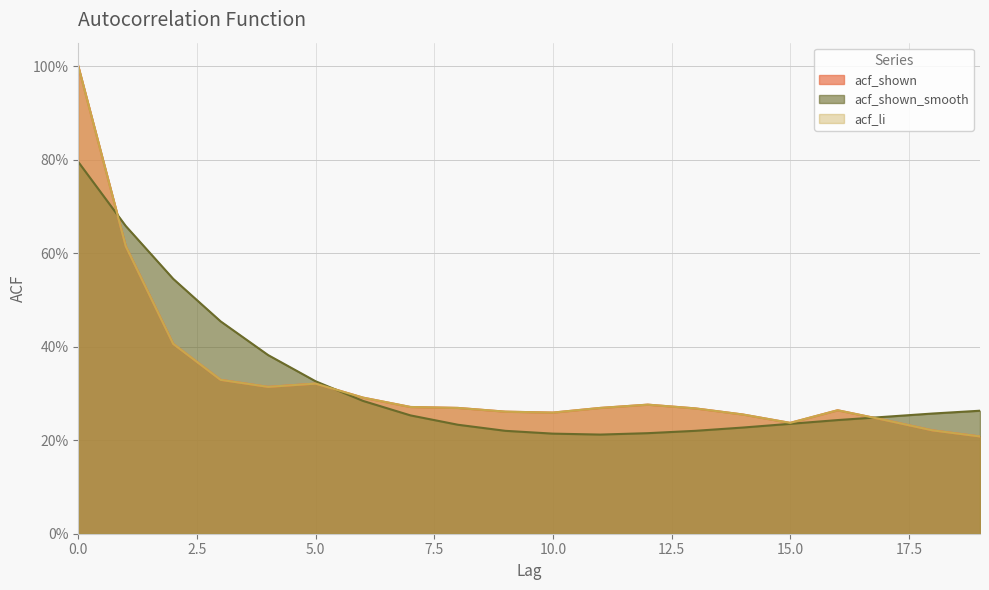

List the series in order of their peak value, highest first.

acf_shown, acf_li, acf_shown_smooth